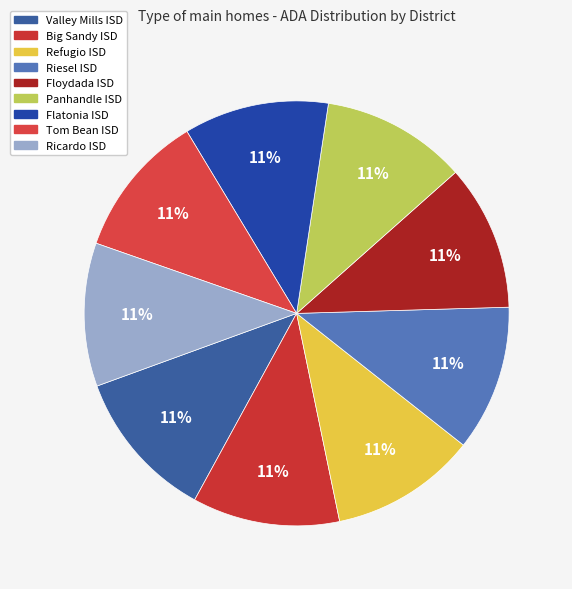

What is the total percentage of Panhandle ISD and Flatonia ISD?

22.1%